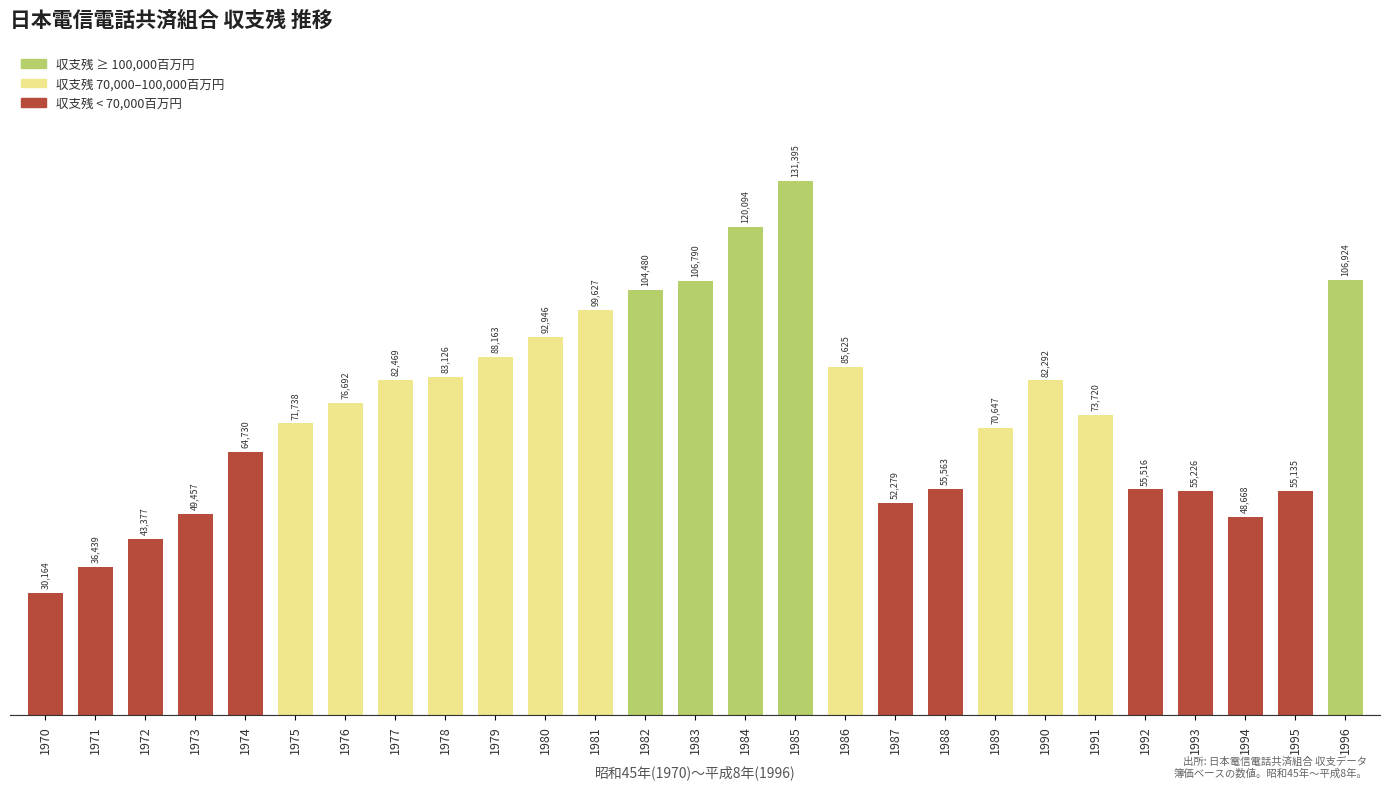

Count the number of data series in this chart.

1